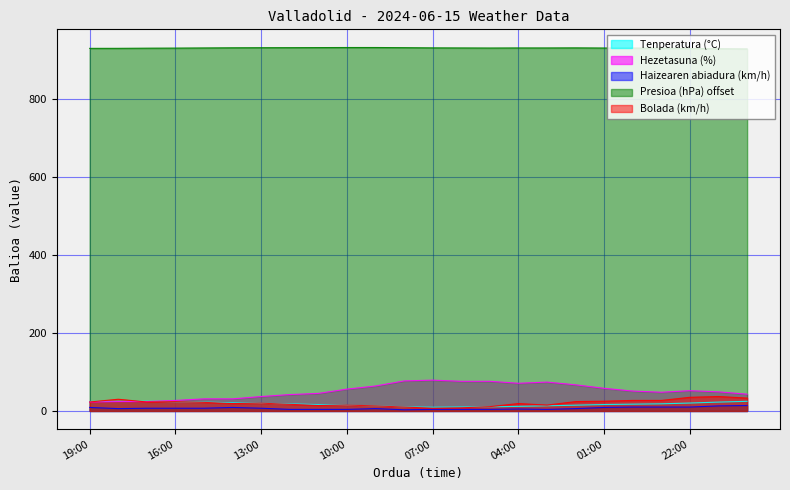

The value of Tenperatura (°C) at 19:00 is 24.3. True or false?

True